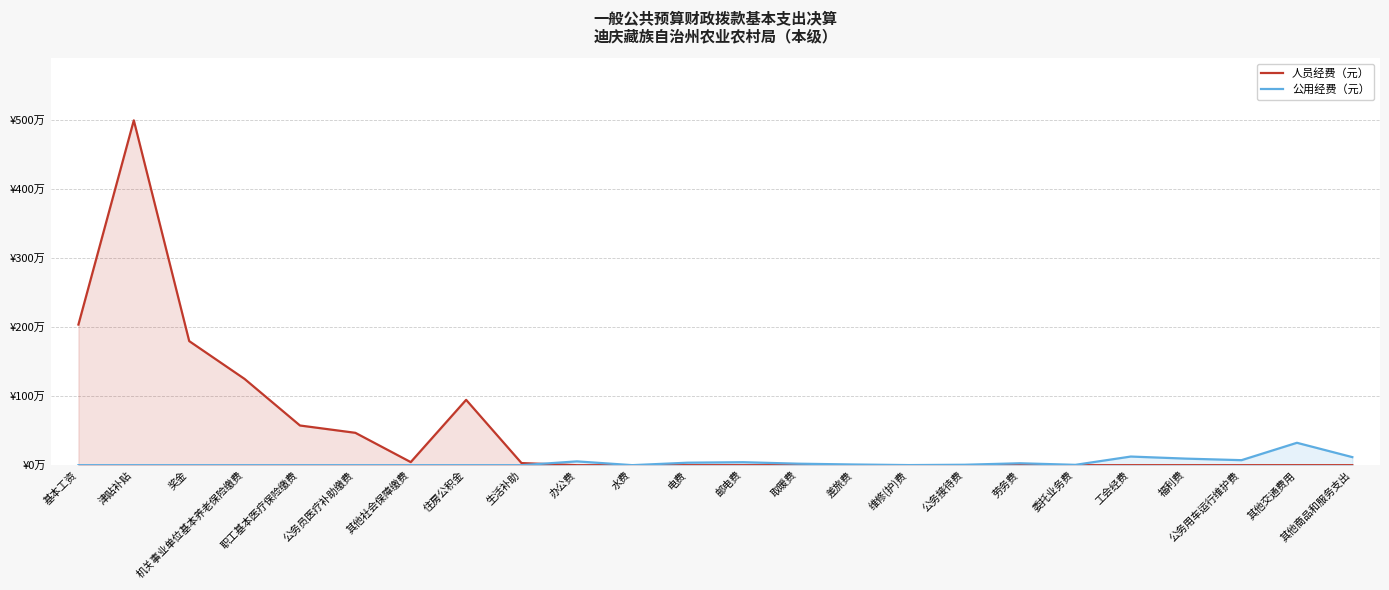

What is the difference between the maximum and second lowest values in the 人员经费（元） series?

4999318.4